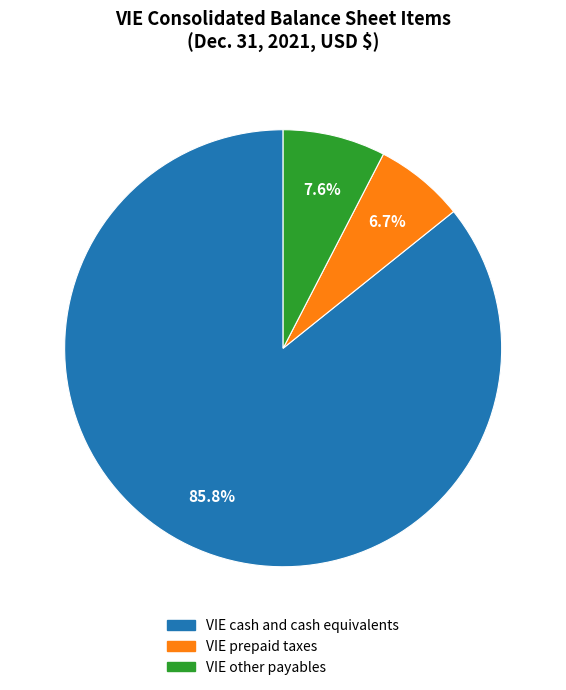

What percentage do VIE other payables and VIE cash and cash equivalents together represent?

93.3%